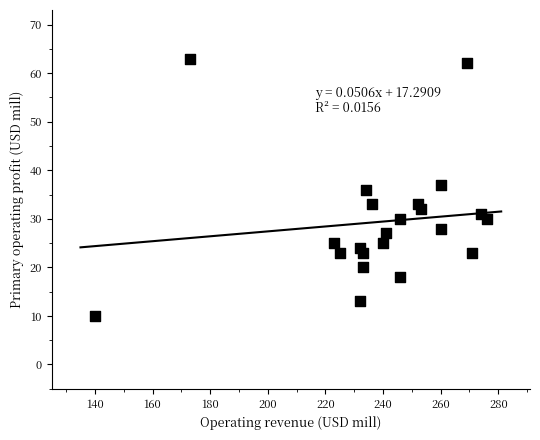

What is the range of Y values (max minus min)?

53